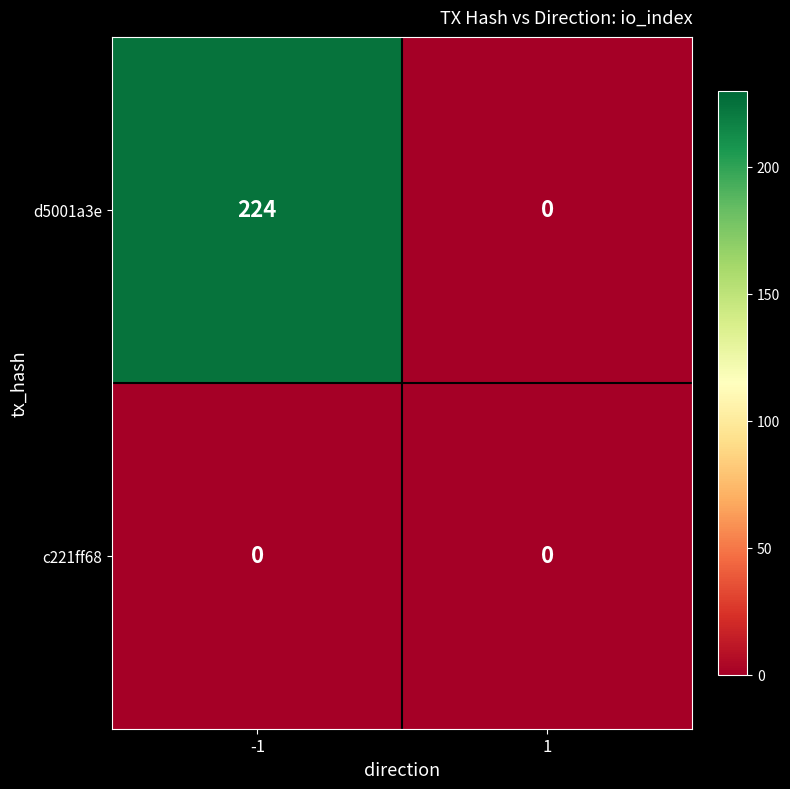

Reading right to left, extract all data points from this chart.

d5001a3e: 1=0	-1=224
c221ff68: 1=0	-1=0